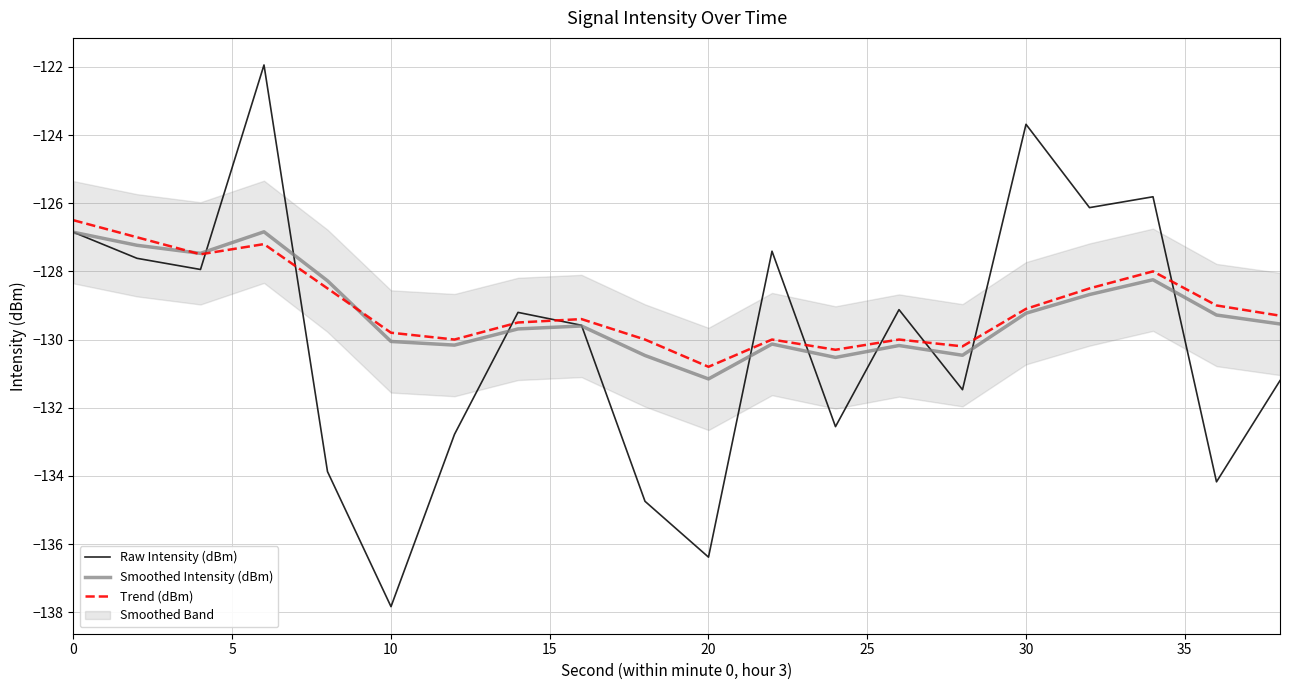

Count the number of data series in this chart.

3